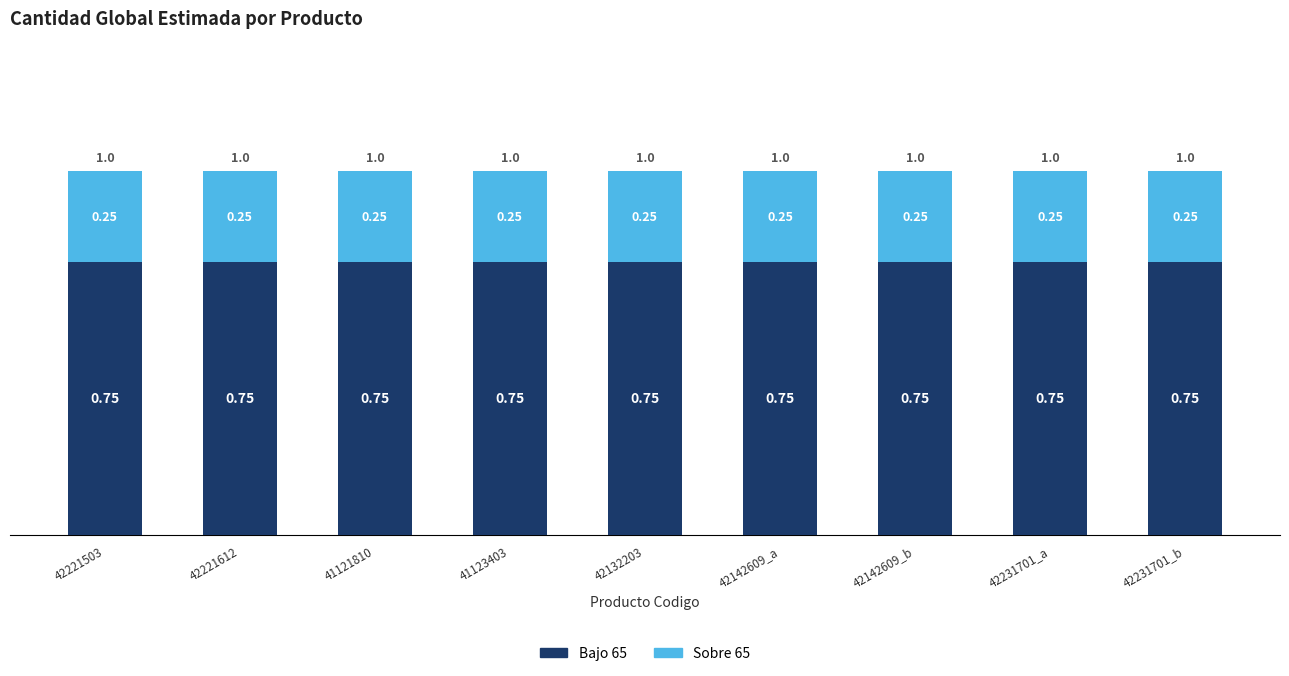

What is the sum of the Bajo 65 values at 42231701_a and 42132203?

1.5